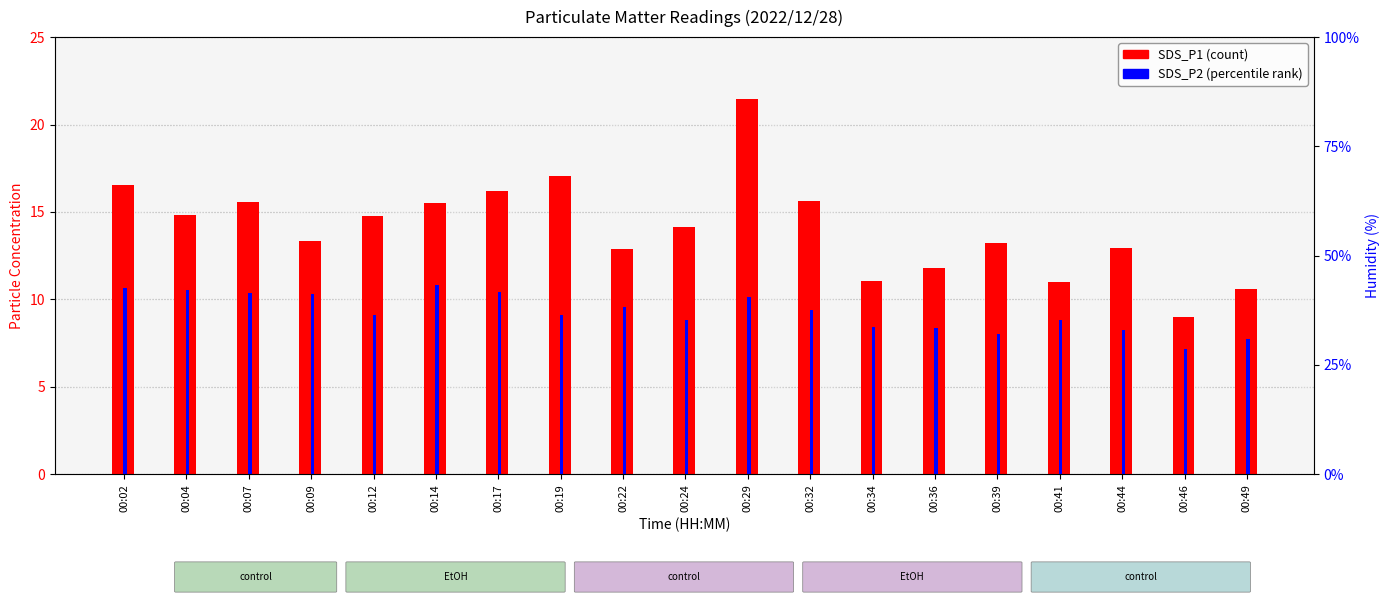

The value of SDS_P1 at 00:04 is 14.8. True or false?

True